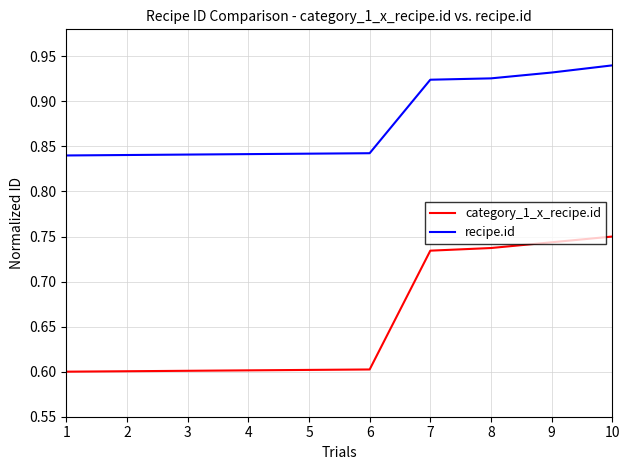

Rank the series at 1 from highest to lowest value.

recipe.id, category_1_x_recipe.id